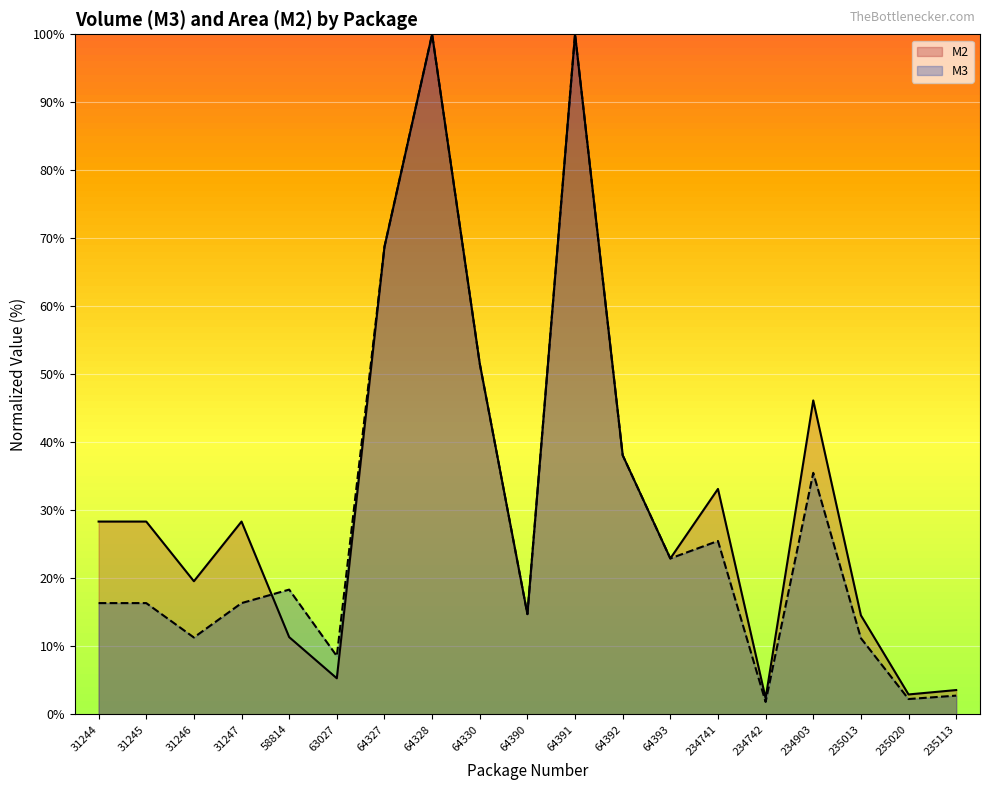

What is the sum of all M3 values?

562.3